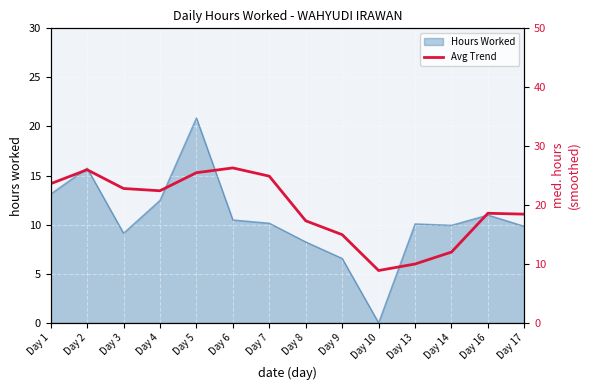

The value at Day 6 is 11.6. True or false?

False